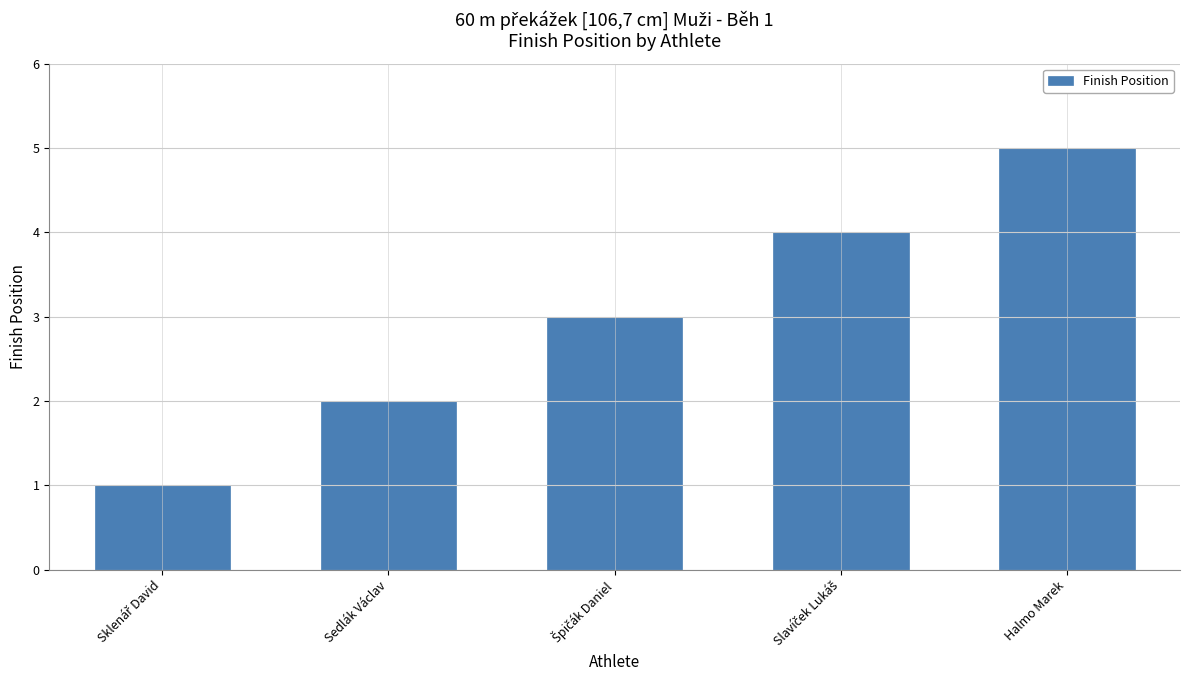

What is the difference between the maximum and minimum values?

4